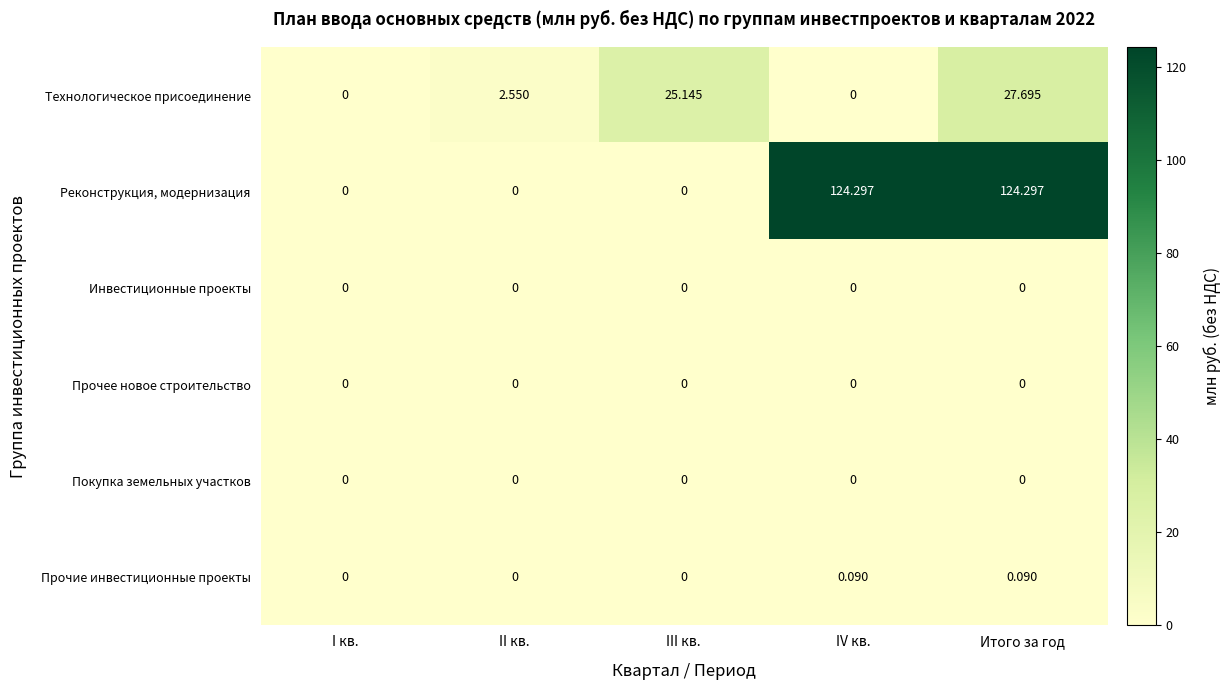

Which series has the largest range (max minus min)?

Реконструкция, модернизация